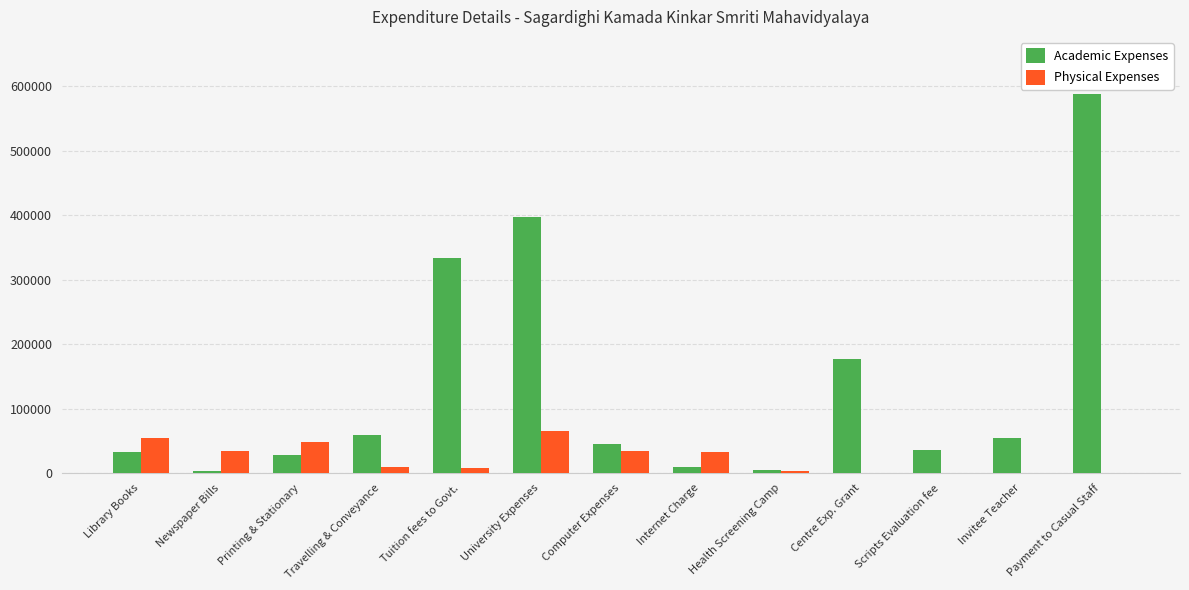

Where is Academic Expenses nearest to the value 296141?

Tuition fees to Govt.